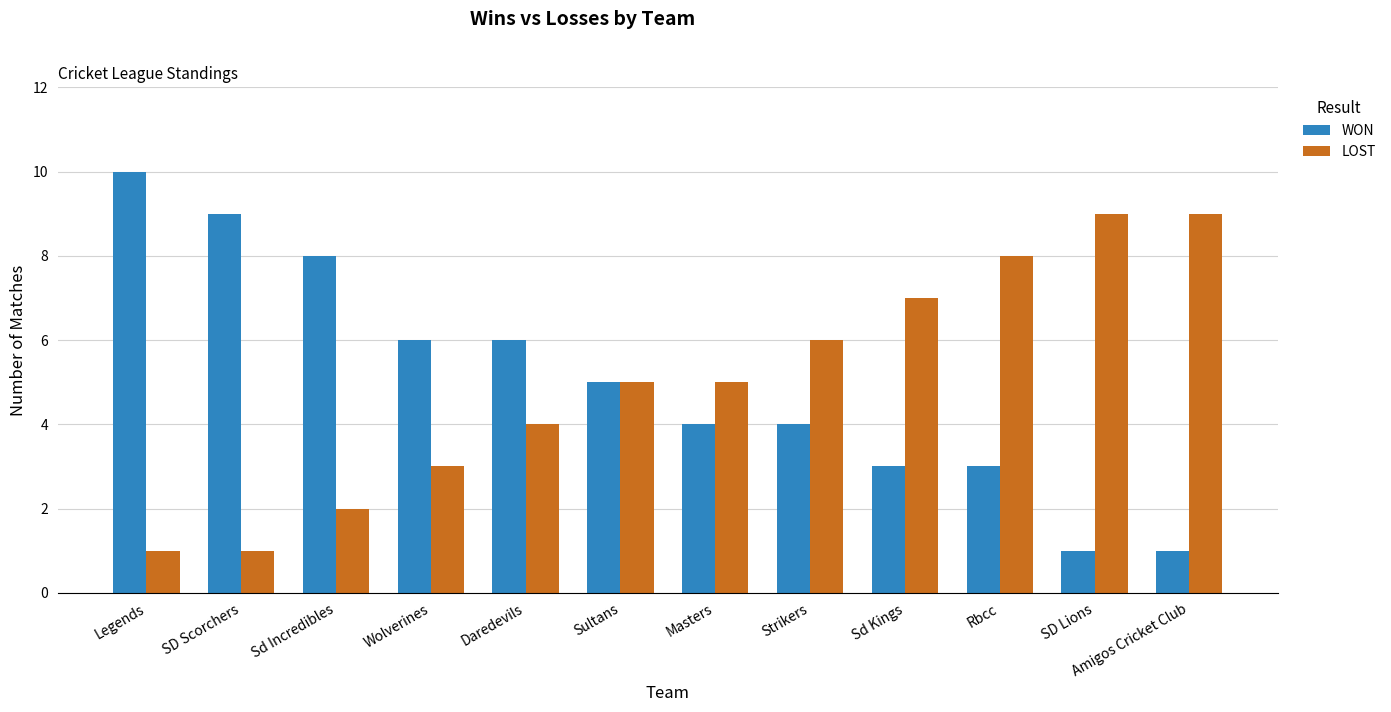

Which category has the highest value in the WON series?

Legends